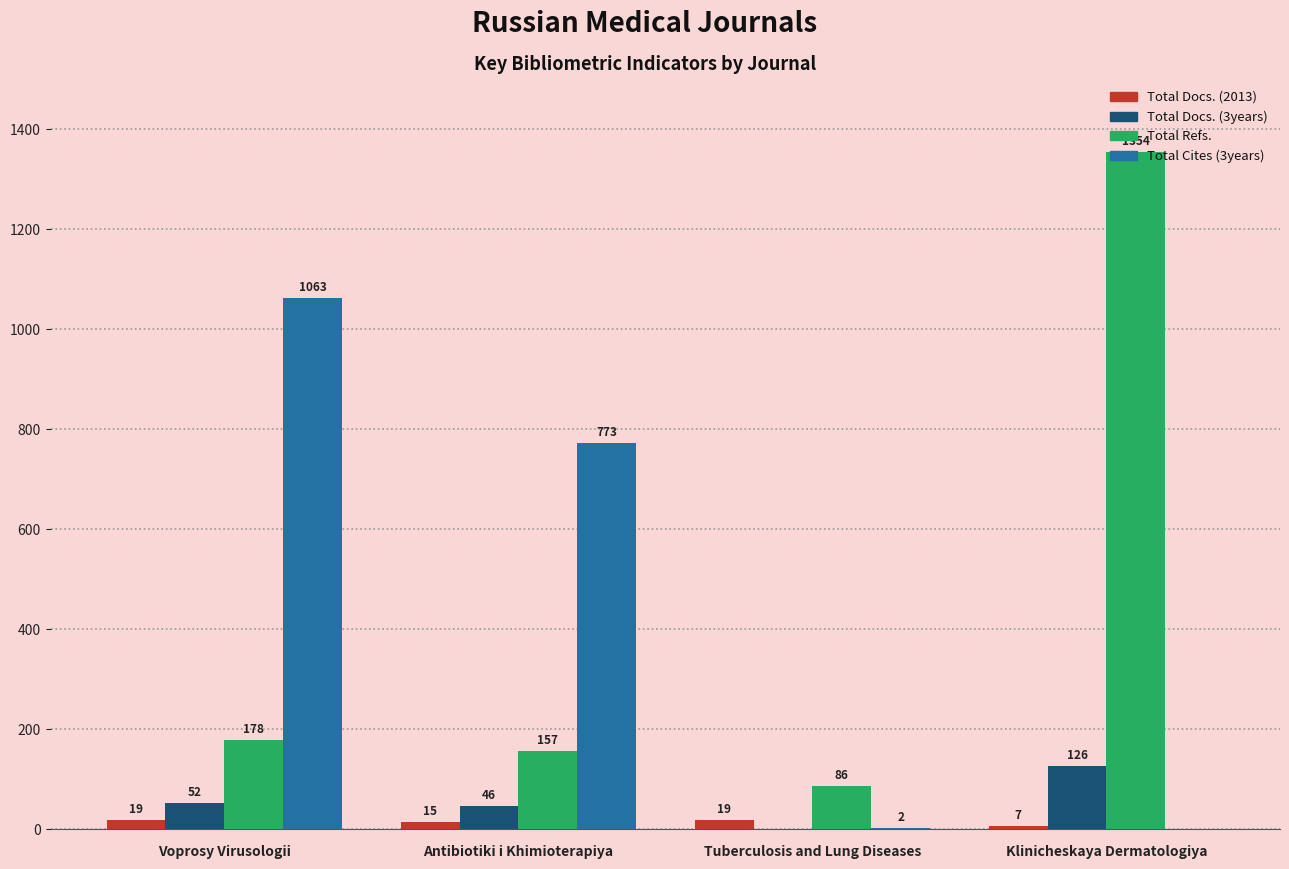

What is the sum of the Total Docs. (2013) values at Klinicheskaya Dermatologiya and Voprosy Virusologii?

26